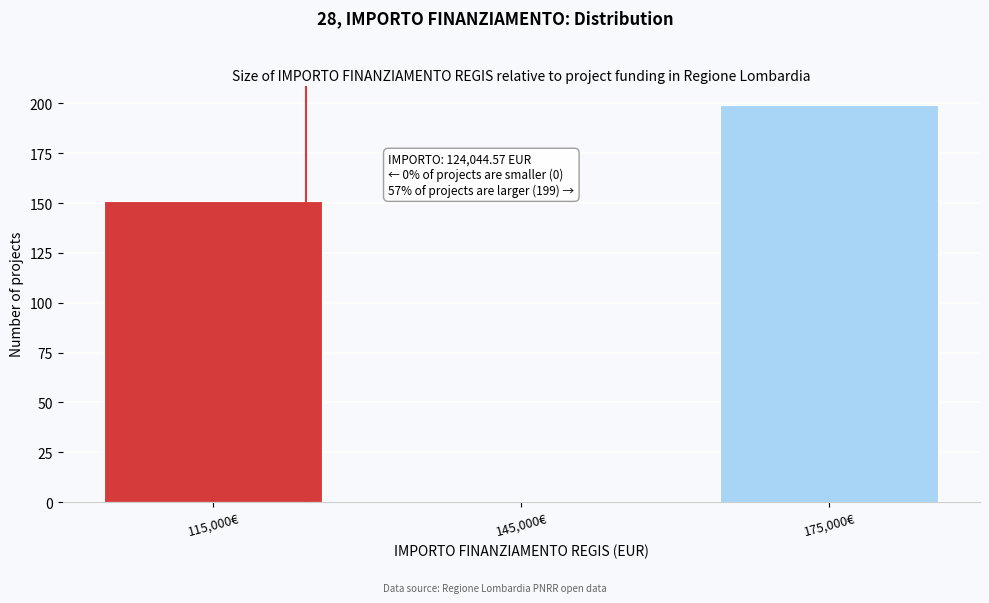

Over which range of the x-axis is the bar tallest?

160000 to 190000